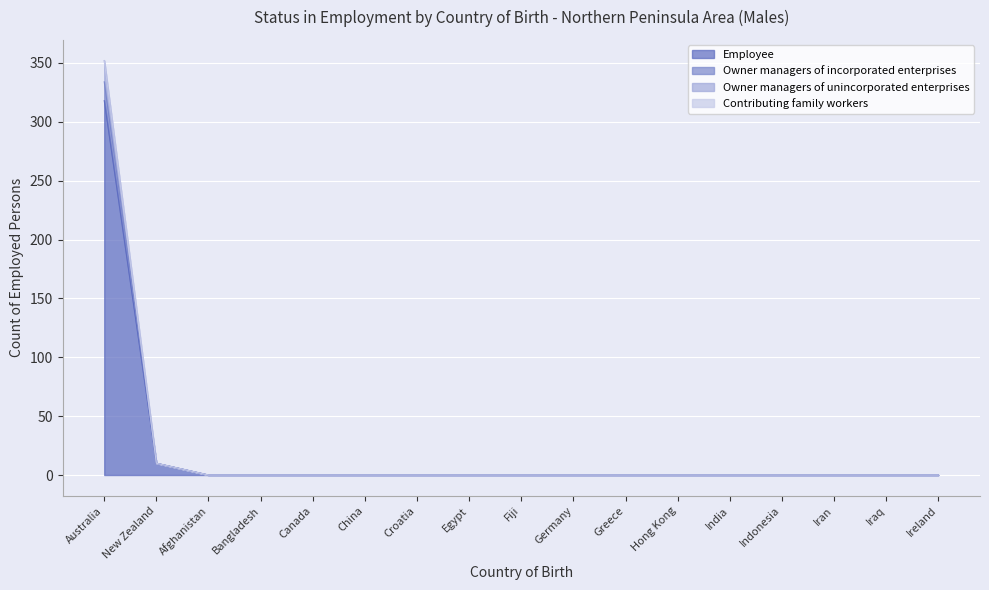

True or false: Owner managers of incorporated enterprises and Owner managers of unincorporated enterprises cross at least once.

False